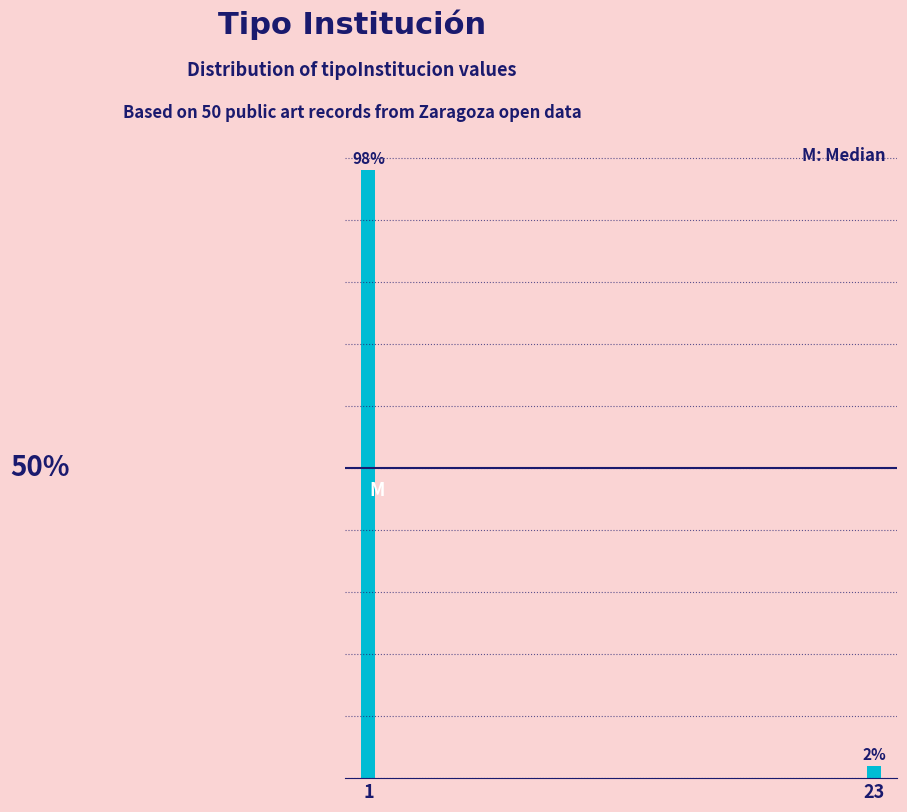

List the labels in order of value, smallest first.

23, 1